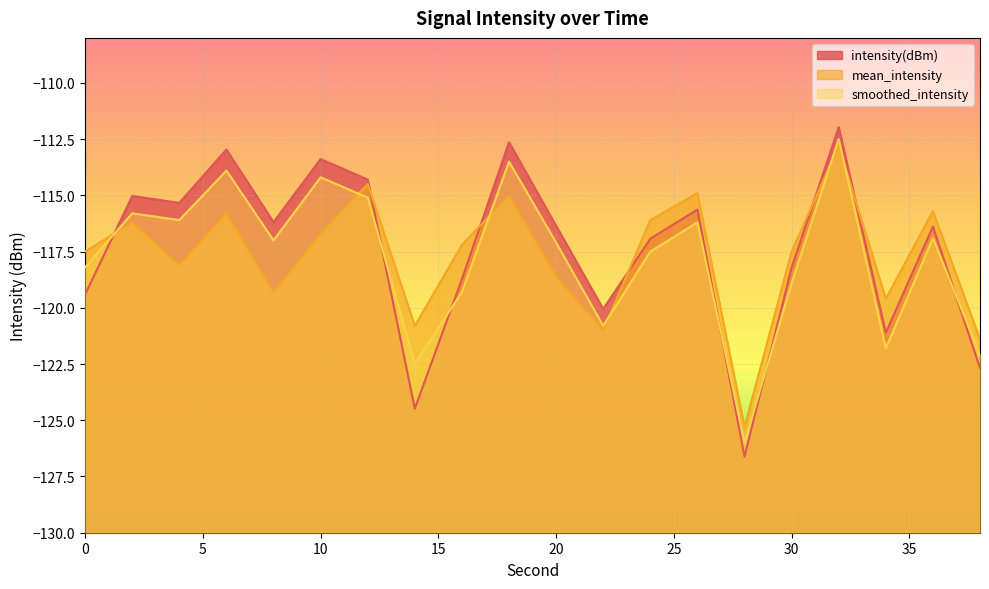

How many intersections are there between mean_intensity and intensity(dBm)?

6